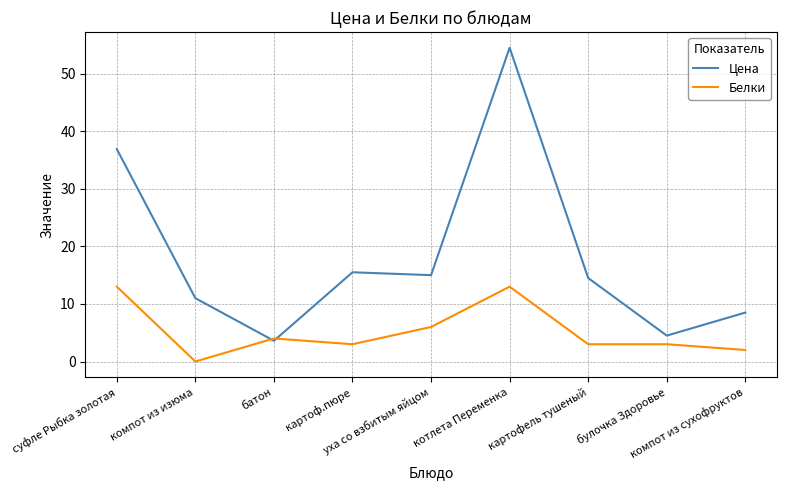

Which series changed the most between суфле Рыбка золотая and батон?

Цена